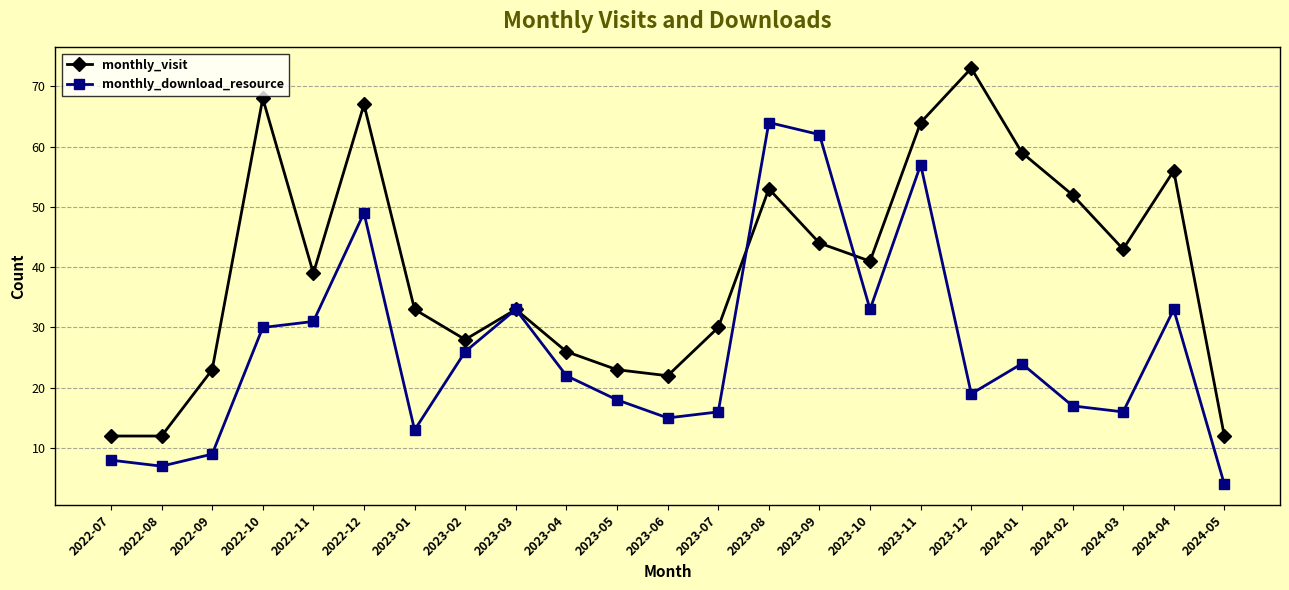

True or false: monthly_download_resource has a value of 15 at 2023-06.

True